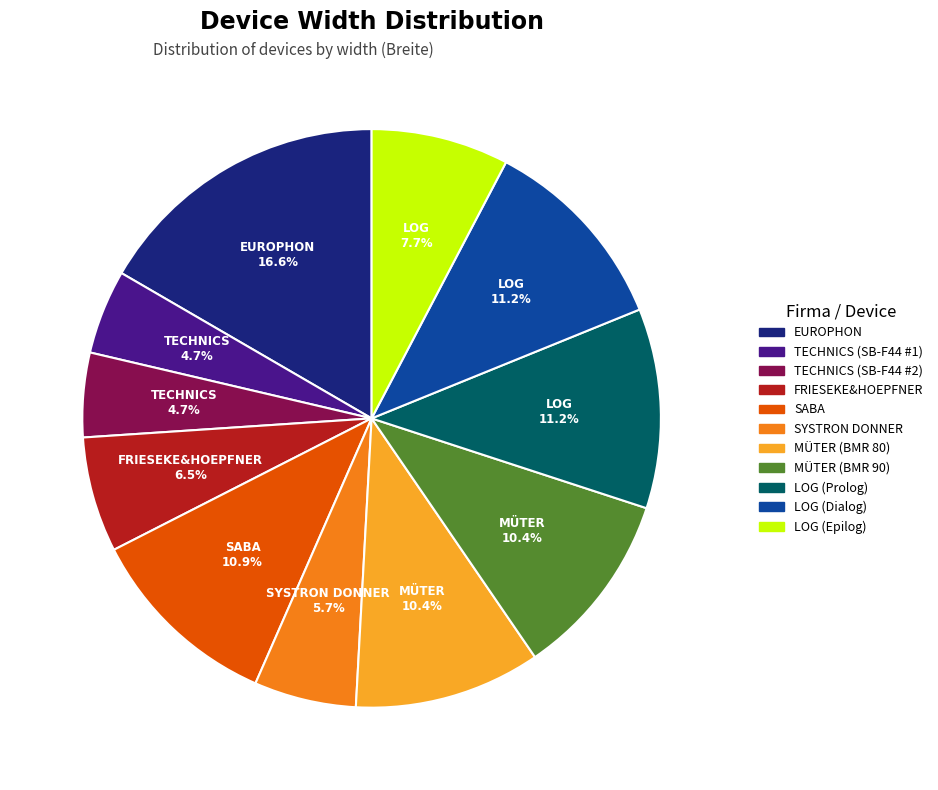

Is LOG (Prolog) the majority of the pie?

No